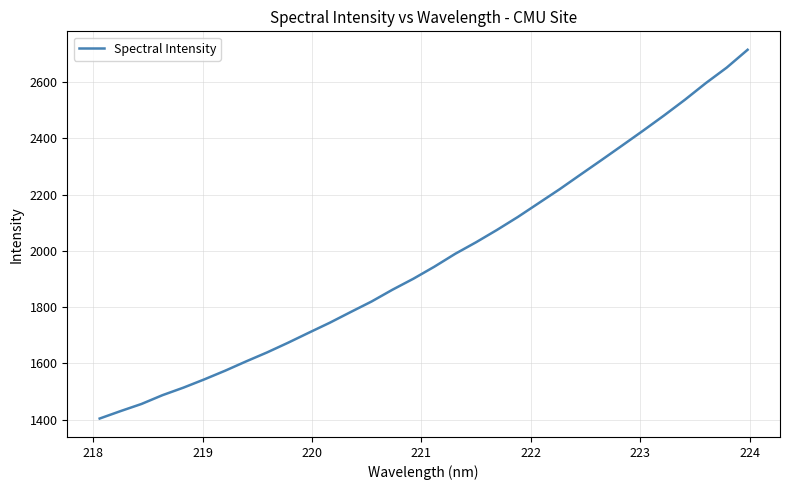

What is the greatest value displayed?

2715.0